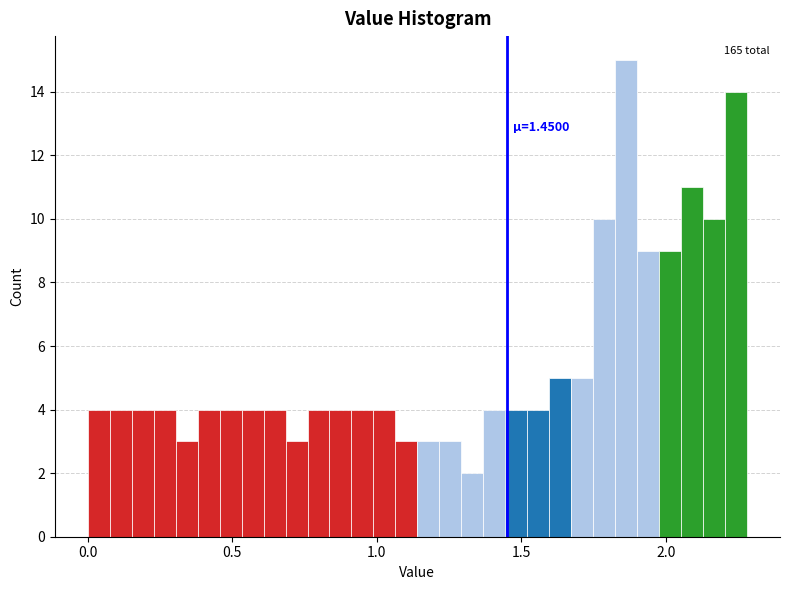

Read against the x-axis, roughly where is the centre of the tallest bar?

1.85